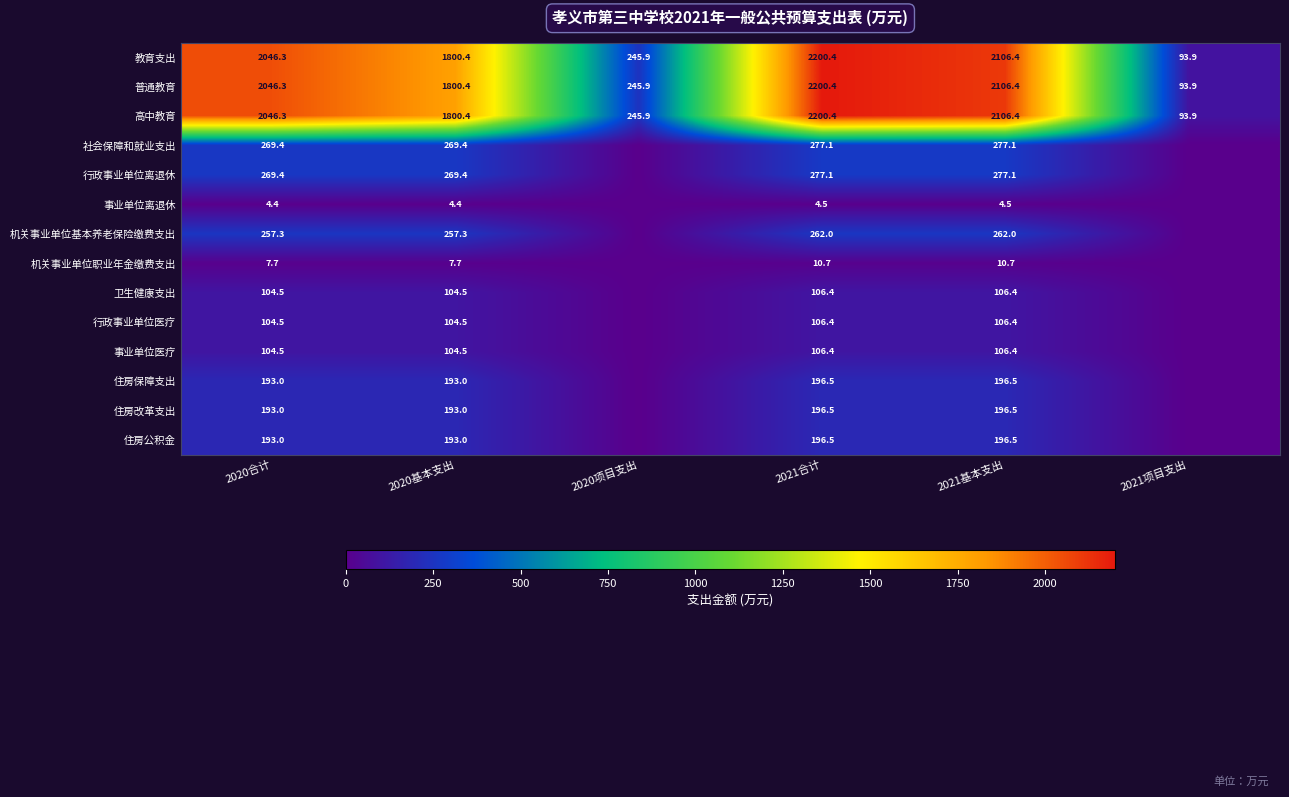

At which category is the sum across all series the highest?

2021合计